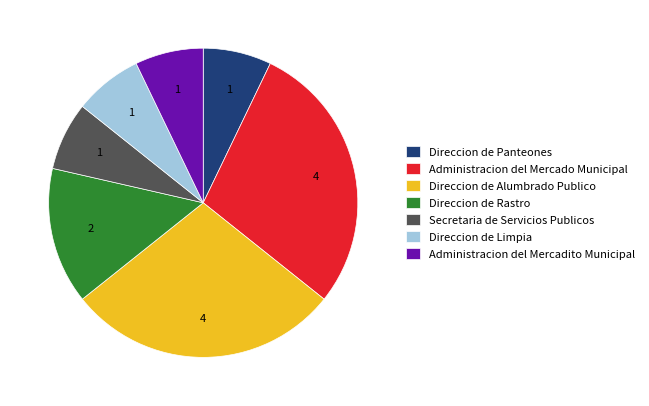

What is the ratio of the value at Direccion de Rastro to the value at Administracion del Mercado Municipal?

0.5